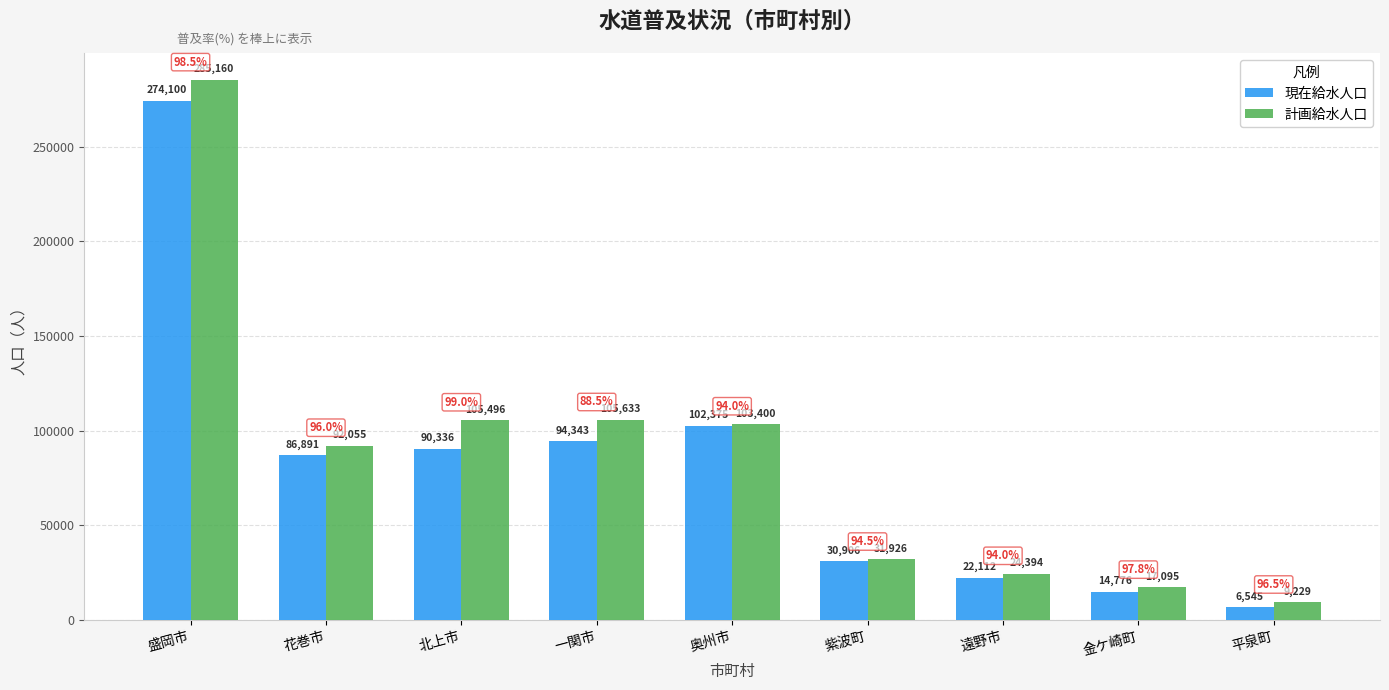

What is the difference between the second highest and second lowest values in the 現在給水人口 series?

87599